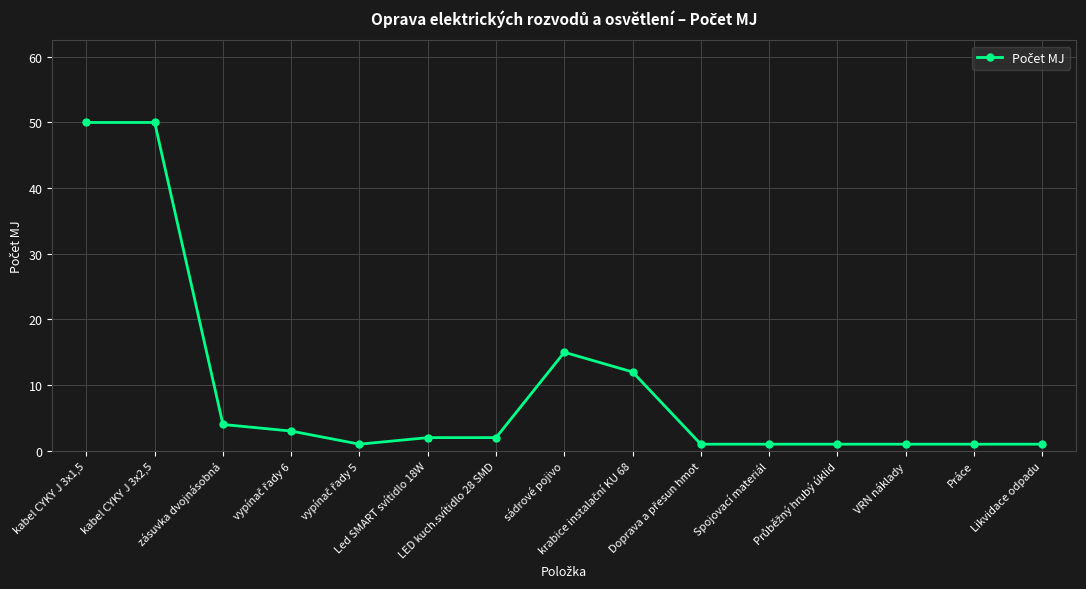

At which label is the value closest to 25?

sádrové pojivo